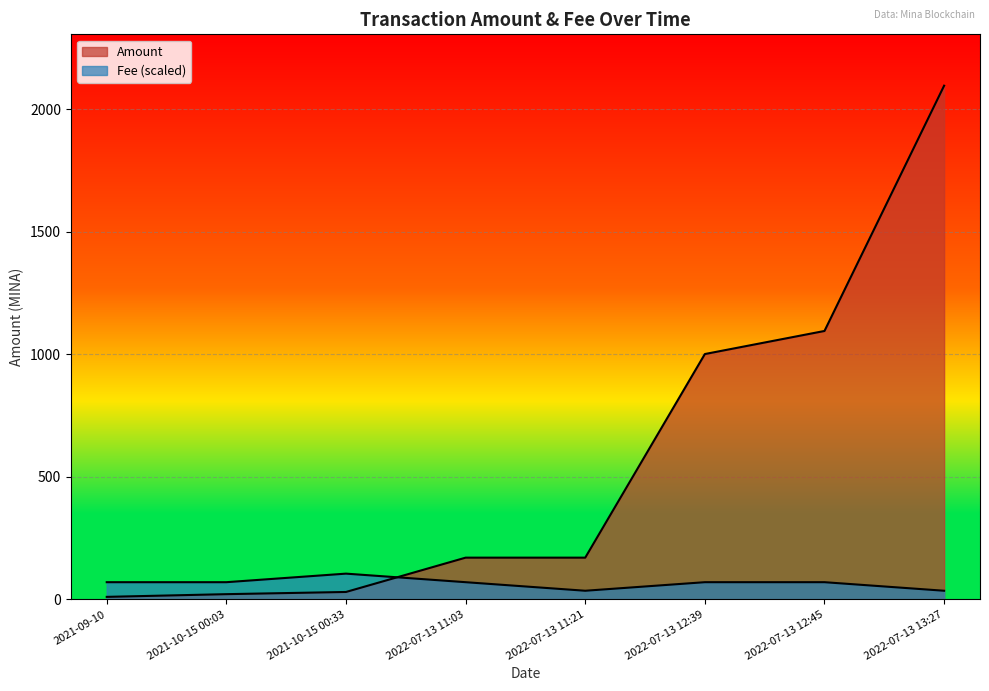

What is the value of the Fee point at the 8th from the left?

34.9